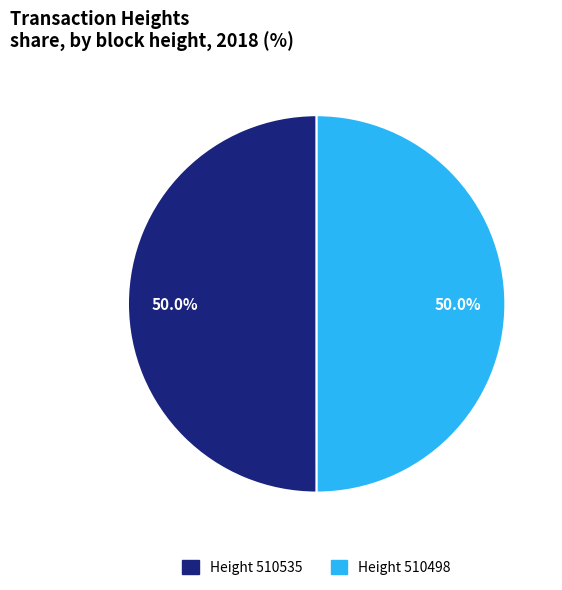

Count the number of slices in the pie.

2